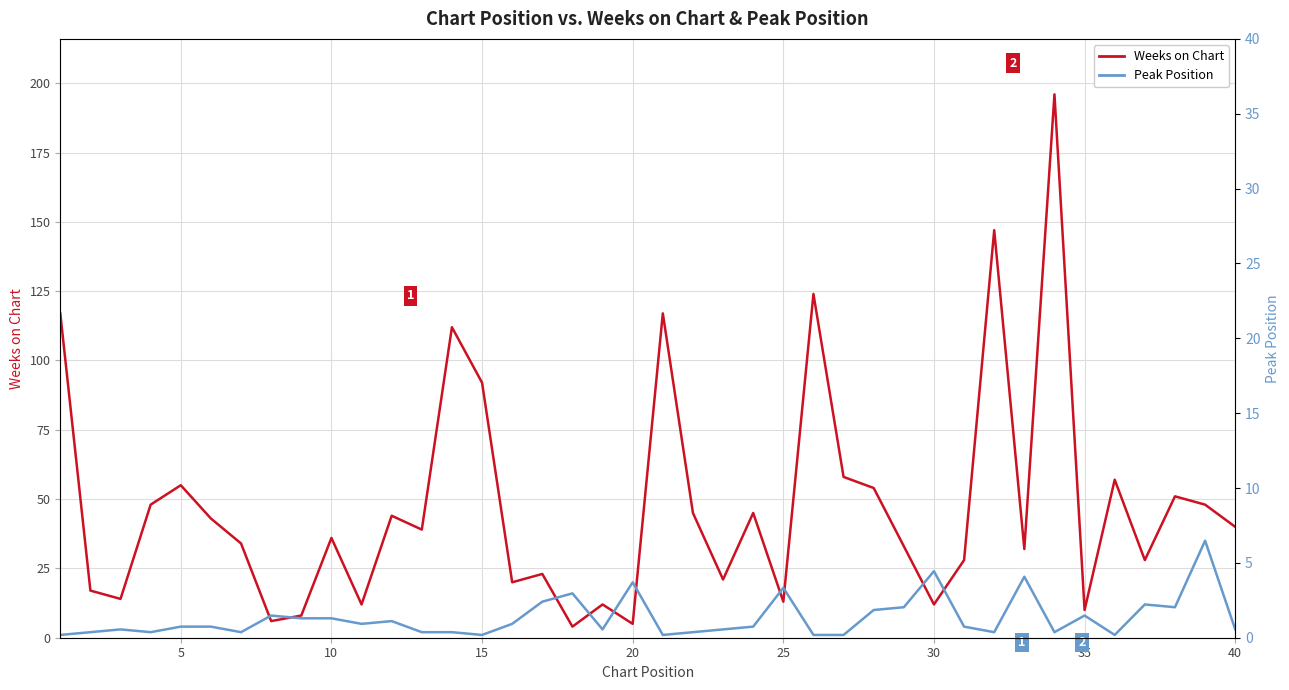

Does the chart display data point markers on the line(s)?

No